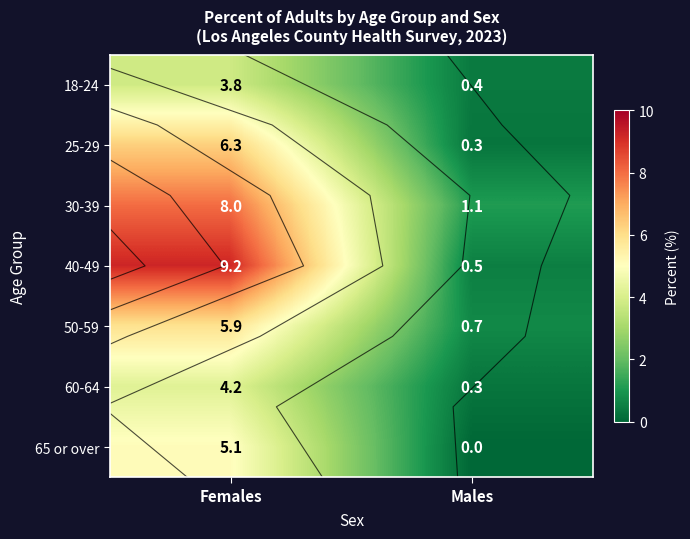

List the series in order of their peak value, lowest first.

18-24, 60-64, 65 or over, 50-59, 25-29, 30-39, 40-49